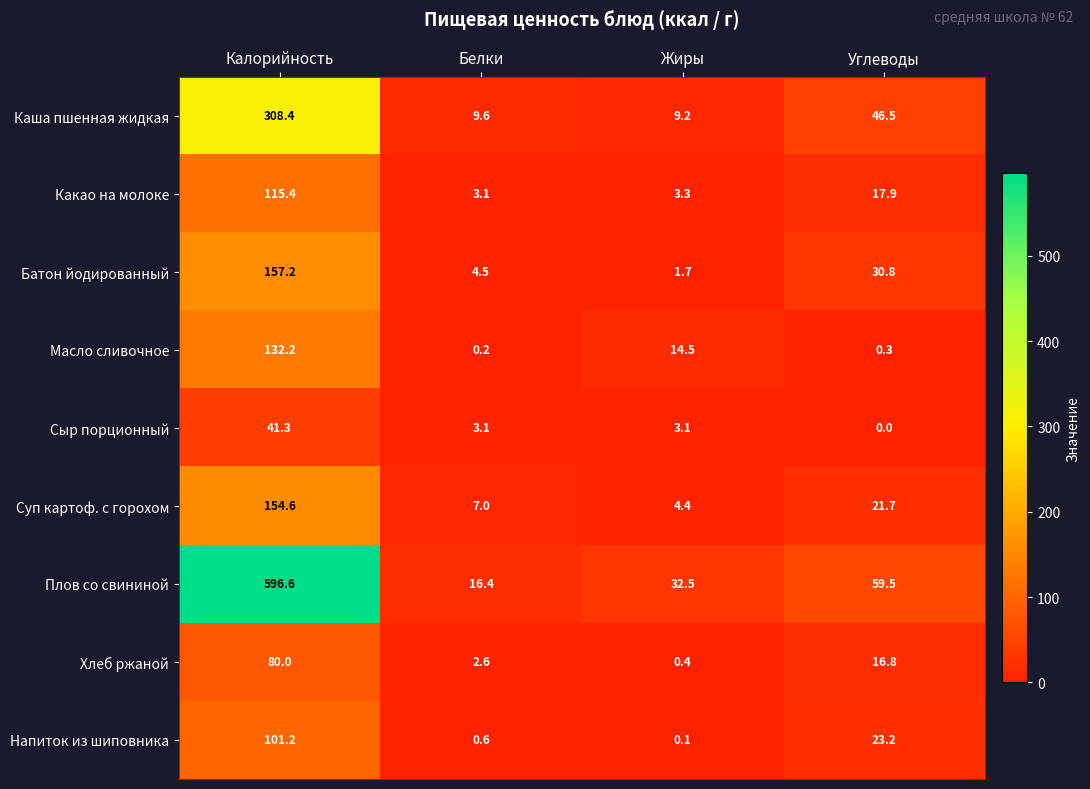

What is the highest value of the Какао на молоке series?

115.4